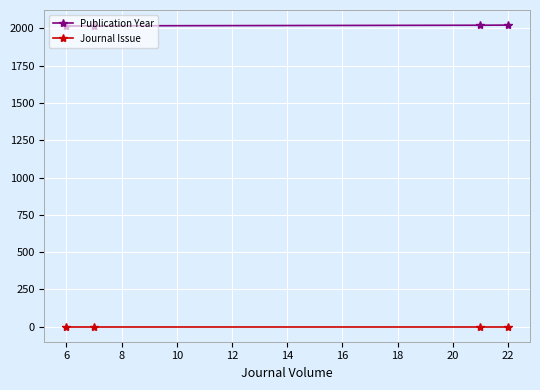

What is the highest value of the Publication Year series?

2022